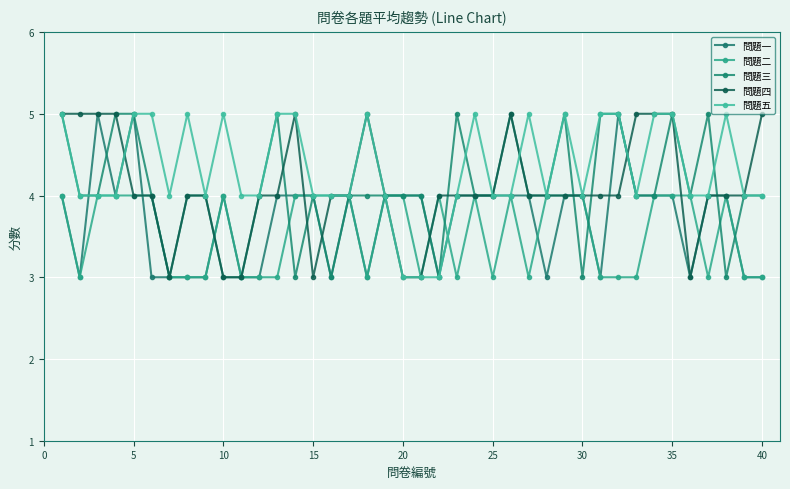

How many series are shown in this chart?

5